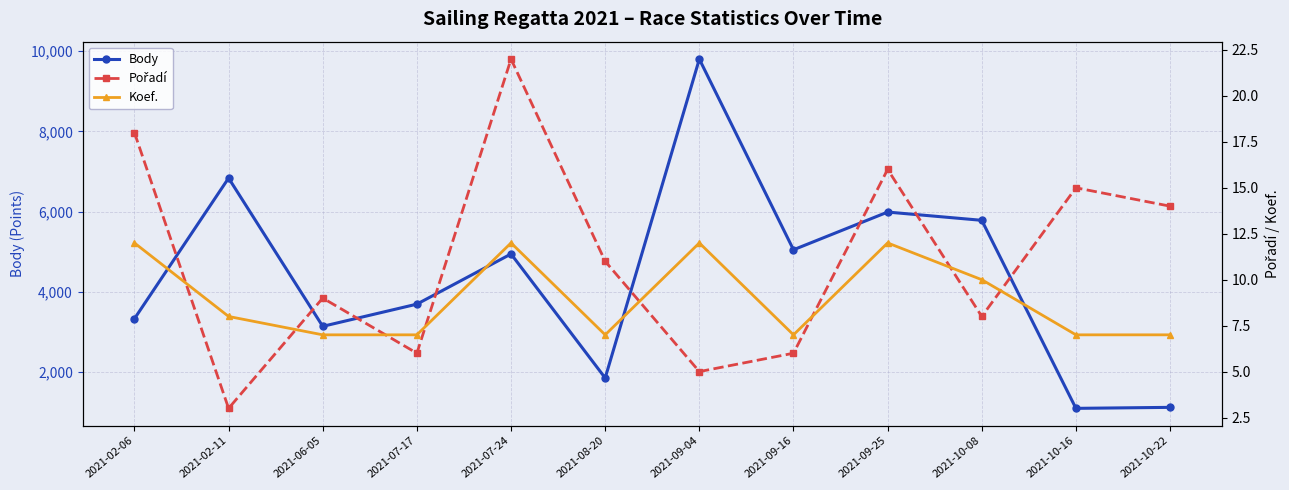

At 2021-09-04, list the series in order from largest to smallest.

Body, Koef., Pořadí